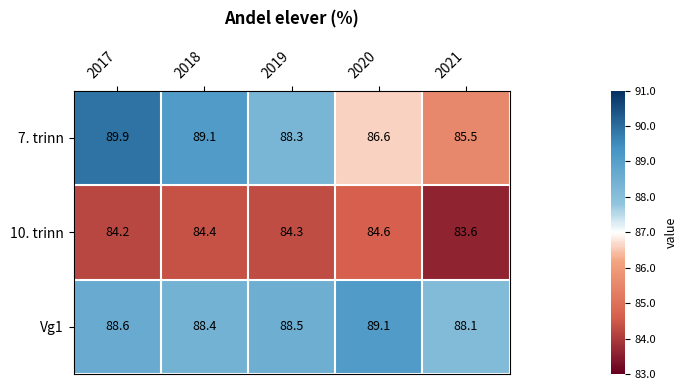

Reading right to left, what are all the values shown in this chart?

7. trinn: 85.5	86.6	88.3	89.1	89.9
10. trinn: 83.6	84.6	84.3	84.4	84.2
Vg1: 88.1	89.1	88.5	88.4	88.6